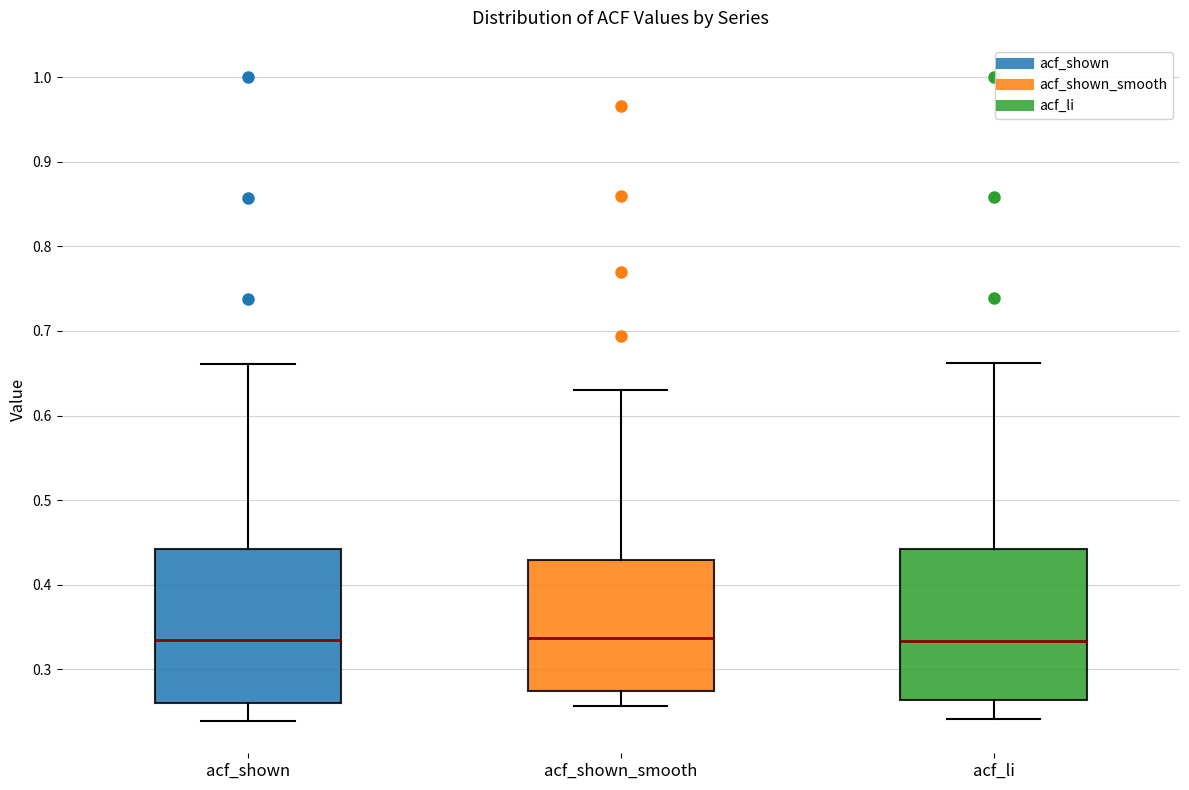

Reading left to right, read every box against the y-axis: the position of its median line, the range the box covers, and the ends of its whiskers. The values are not printed on the chart, so give them approximately, as read against the axis.

acf_shown: median 0.34, box 0.26 to 0.44, whiskers 0.24 to 0.66
acf_shown_smooth: median 0.34, box 0.27 to 0.43, whiskers 0.26 to 0.63
acf_li: median 0.33, box 0.26 to 0.44, whiskers 0.24 to 0.66